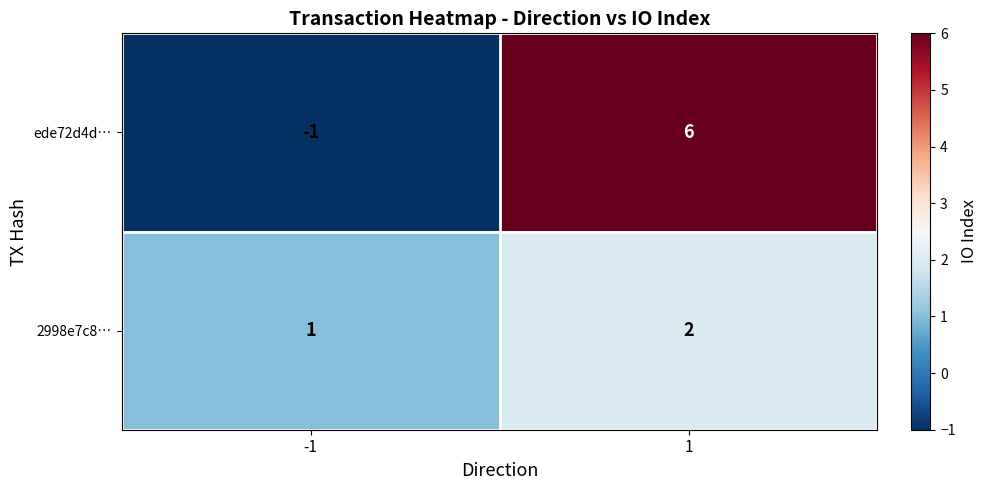

The 2998e7c8… series shows 1 at -1. True or false?

True